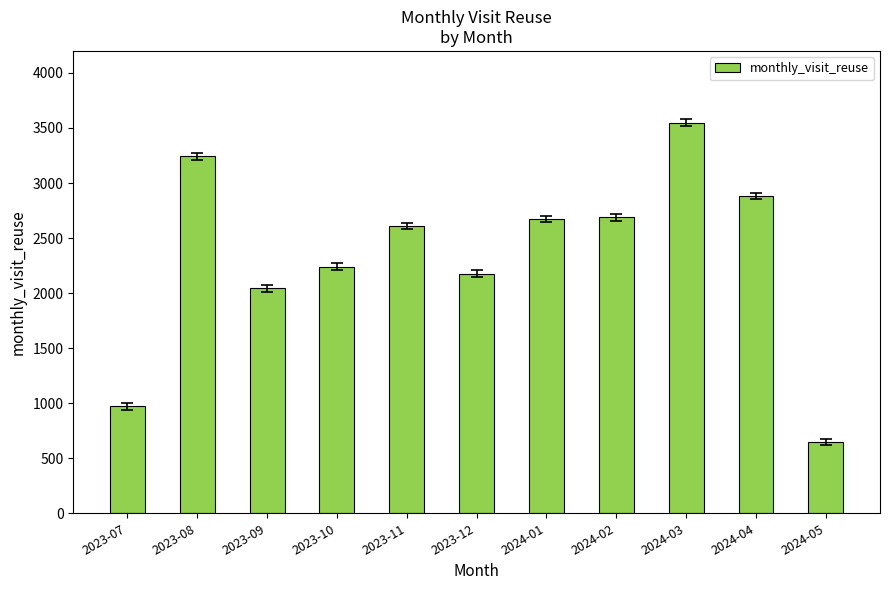

Is it true that the value at 2023-12 is 2177?

True